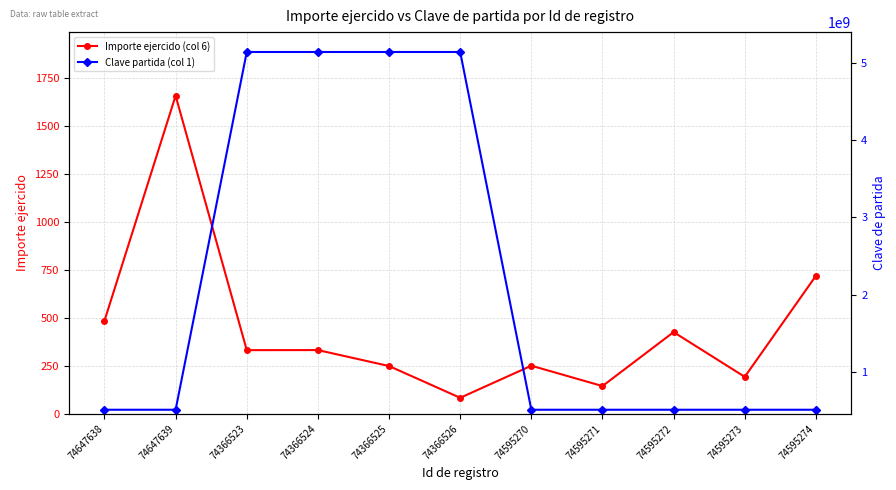

What is the greatest value displayed?

5137375000.0